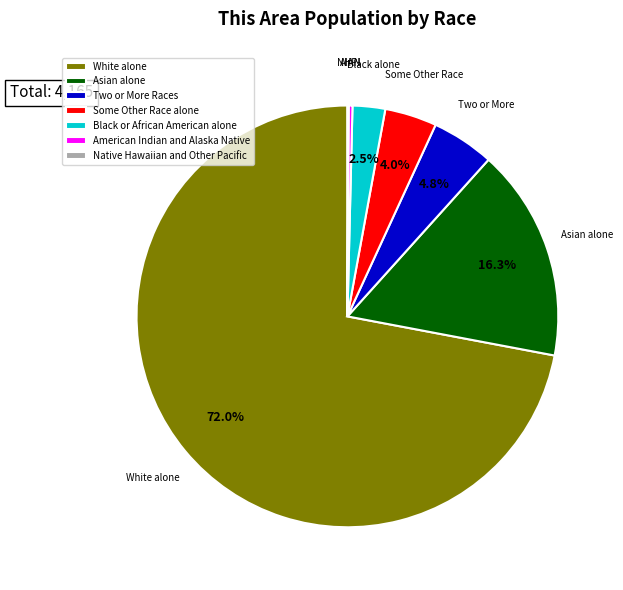

Which category has the biggest portion of the pie?

White alone